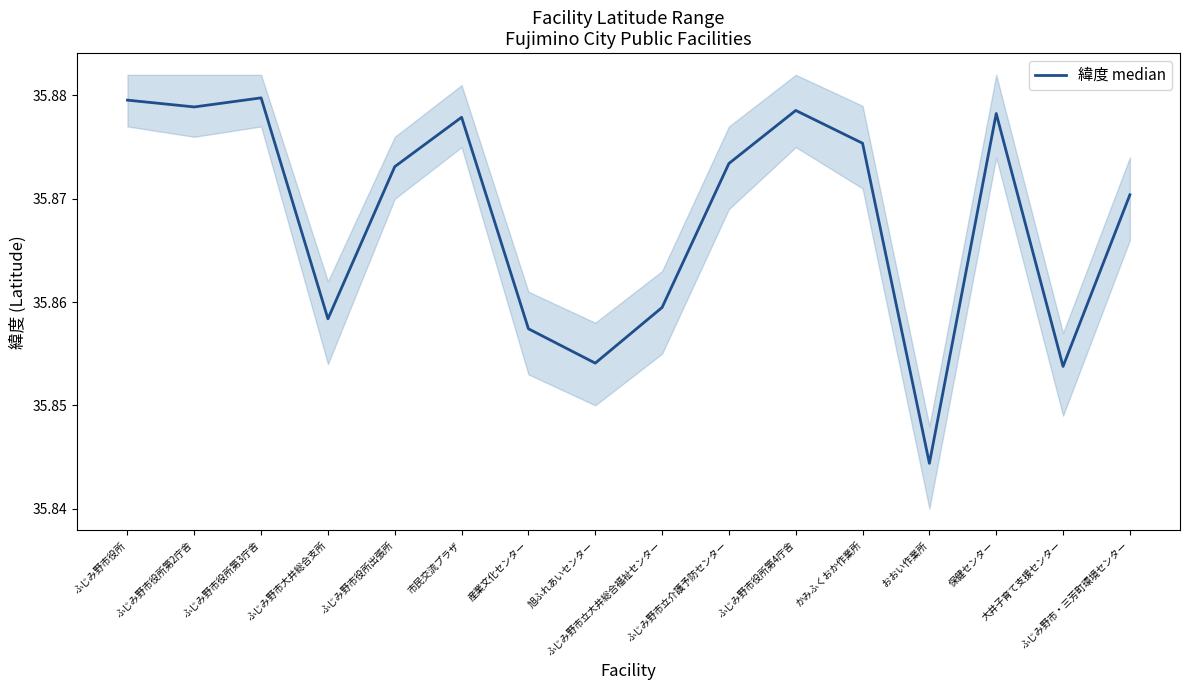

Count the values in the range 35 to 36.

16